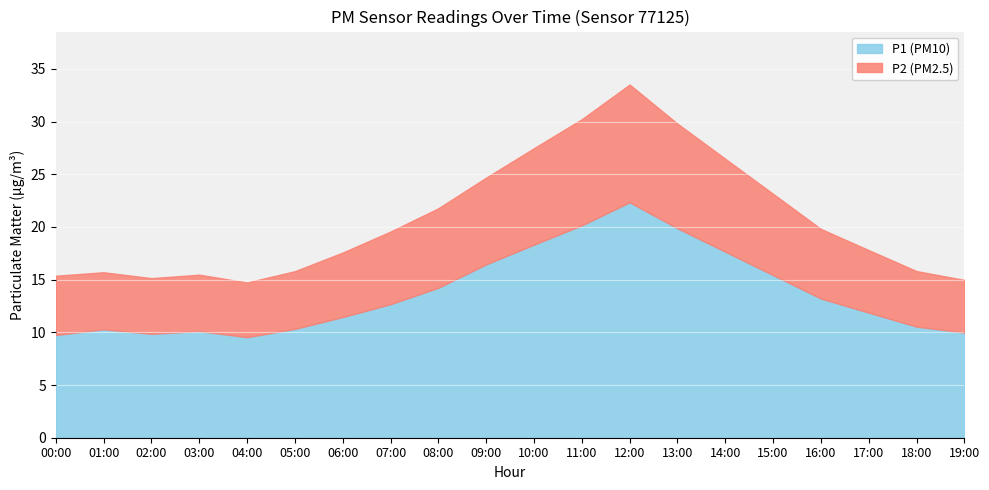

What is the average value of the P1 series?

13.7